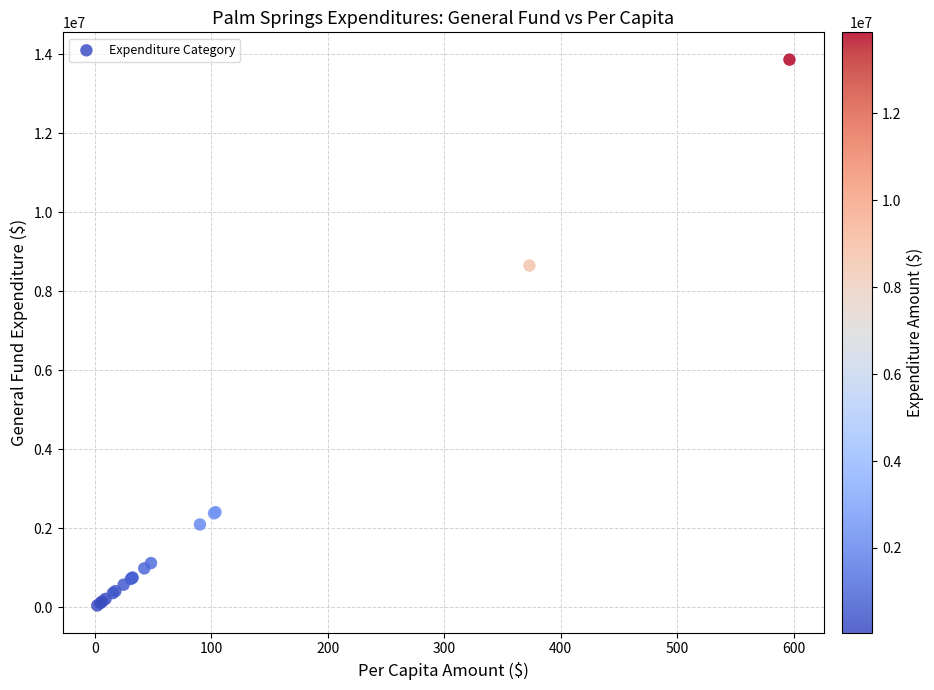

What Y value in the scatter plot is closest to 6957673?

8653671